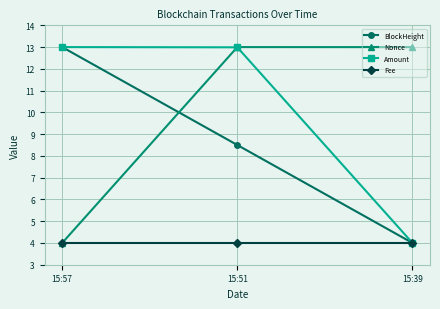

Which series changed the most between 15:51 and 15:39?

Amount